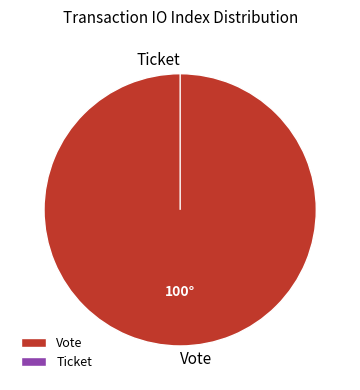

To the nearest percent, what is the difference between the Vote and Ticket slice percentages?

100%